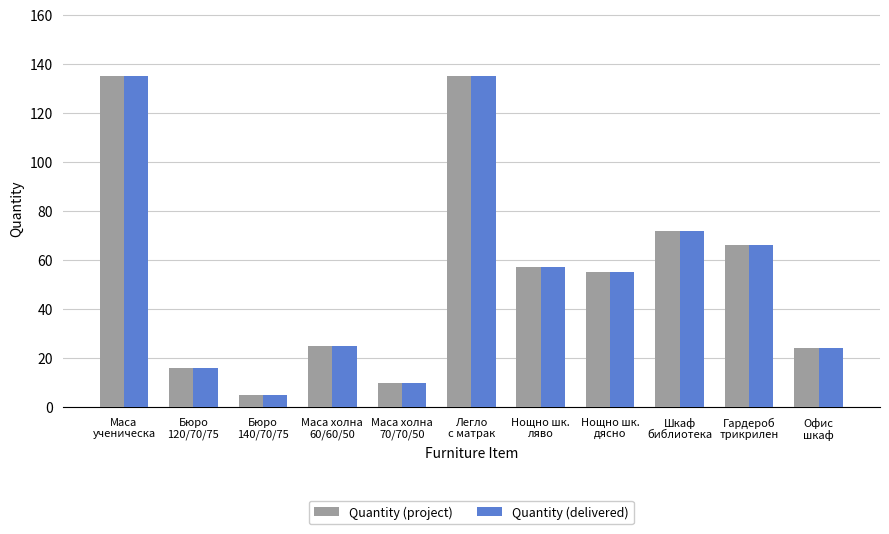

What is the difference between the maximum and second lowest values in the Quantity (project) series?

125